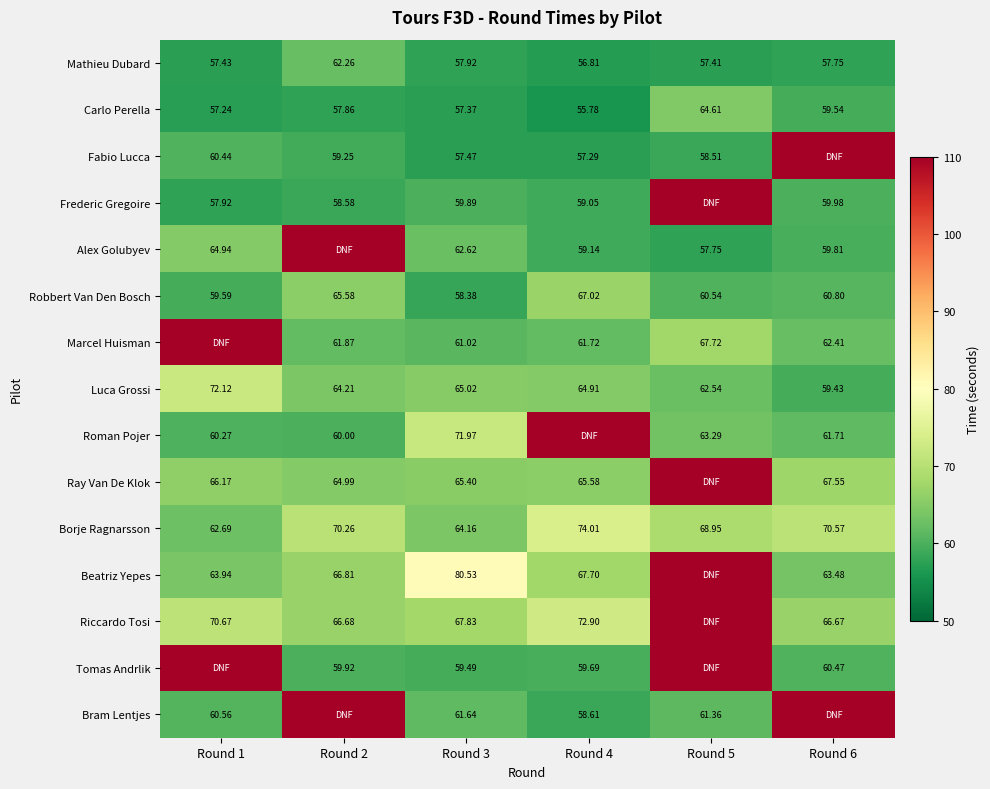

At which label is Alex Golubyev closest to 83?

Round 1